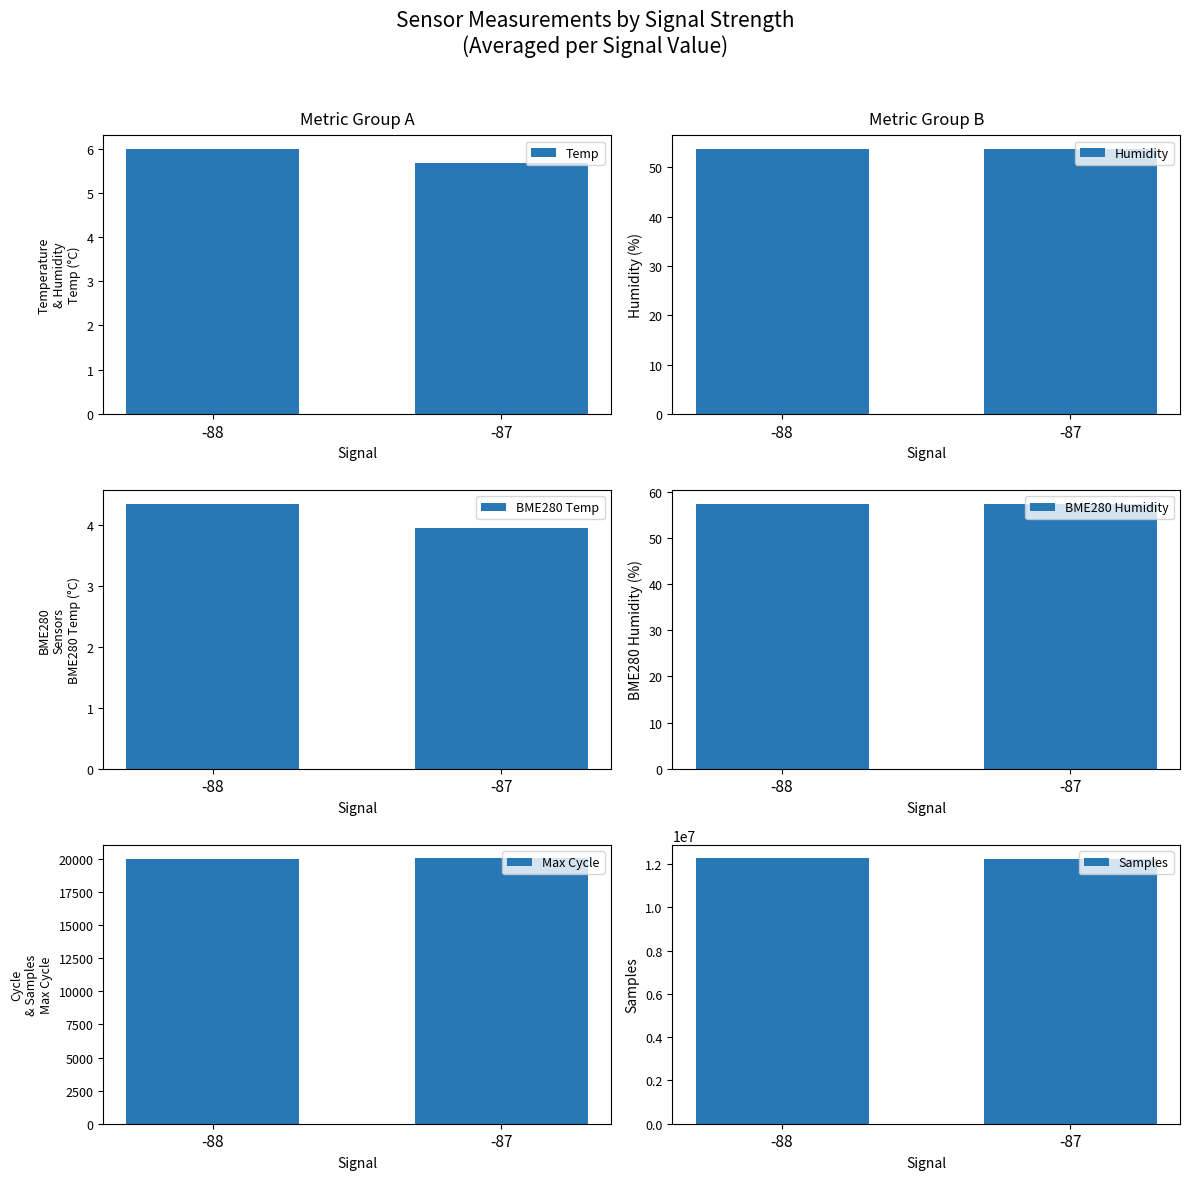

List the labels in order of BME280 Temp value, smallest first.

-87, -88